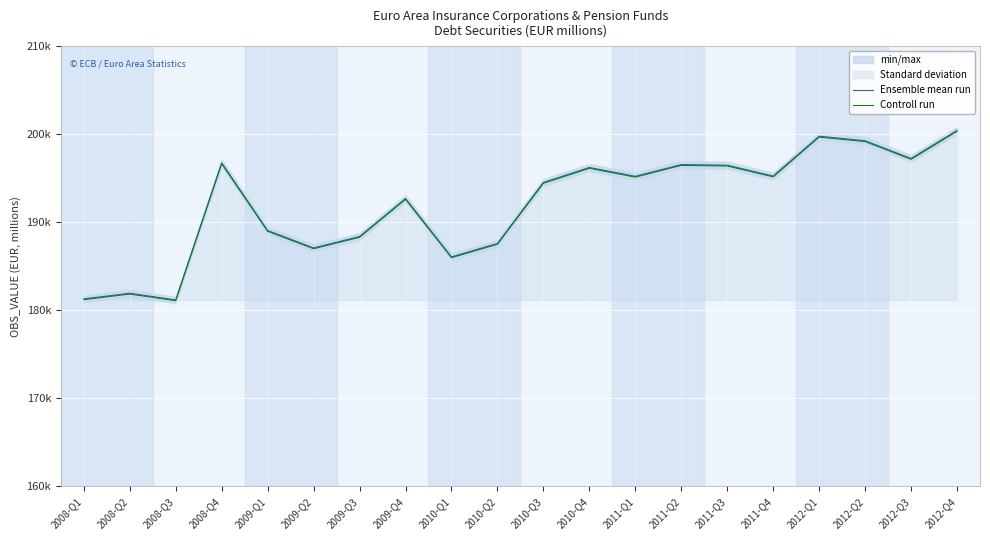

Rank the series by their average value, from lowest to highest.

Controll run, Ensemble mean run